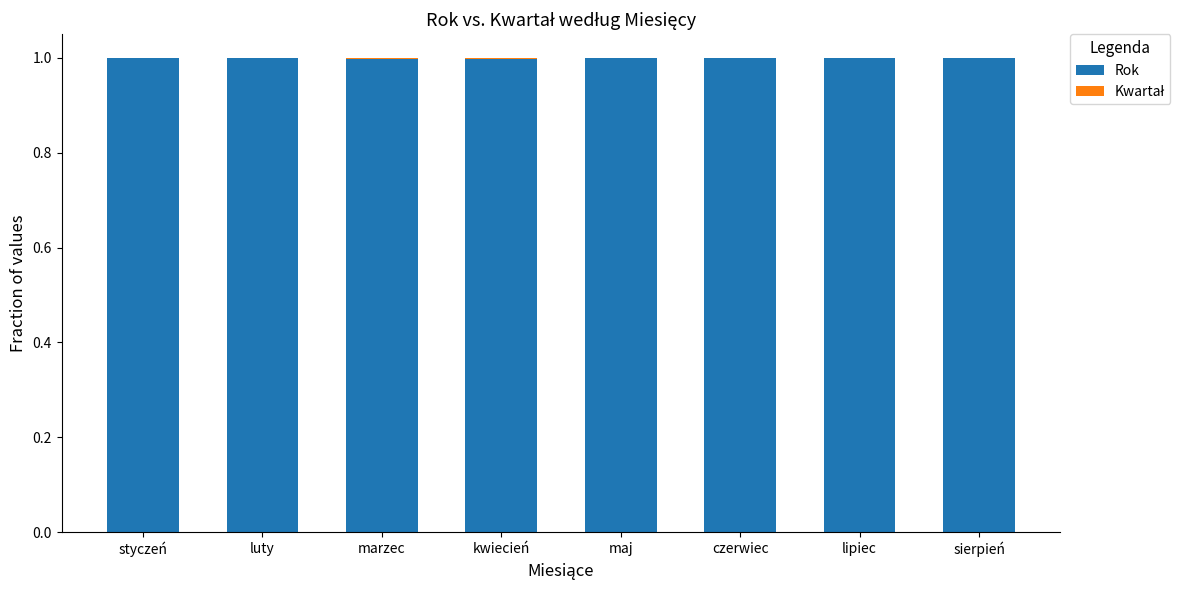

What is the highest value of the Rok series?

1.0